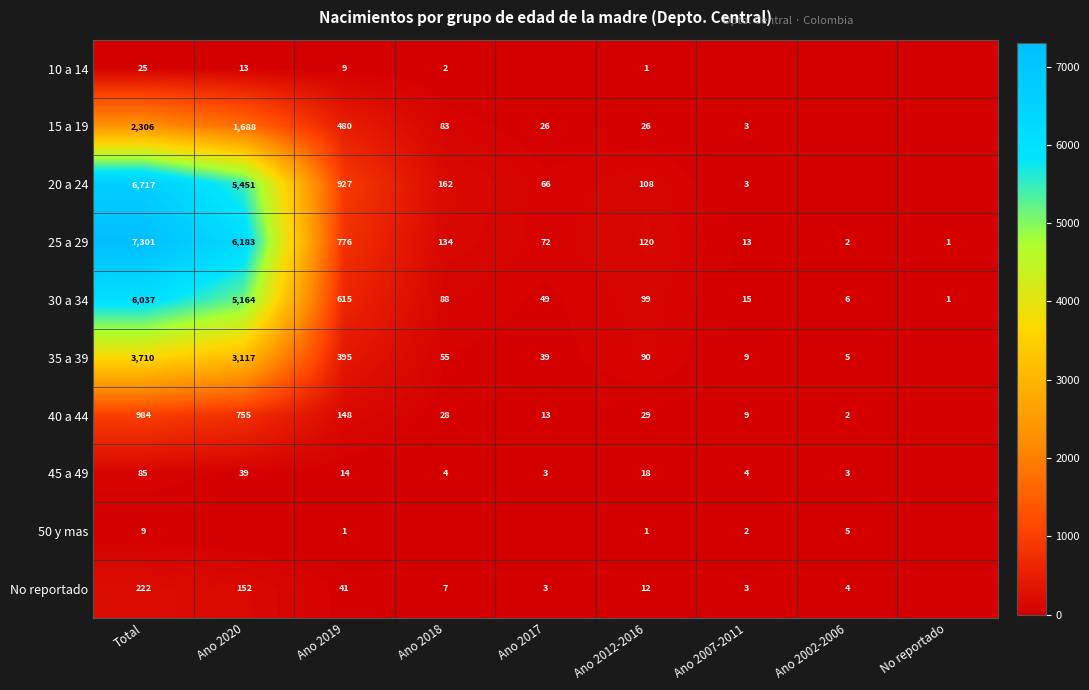

Which has a higher value, Ano 2012-2016 or Ano 2017?

Ano 2012-2016